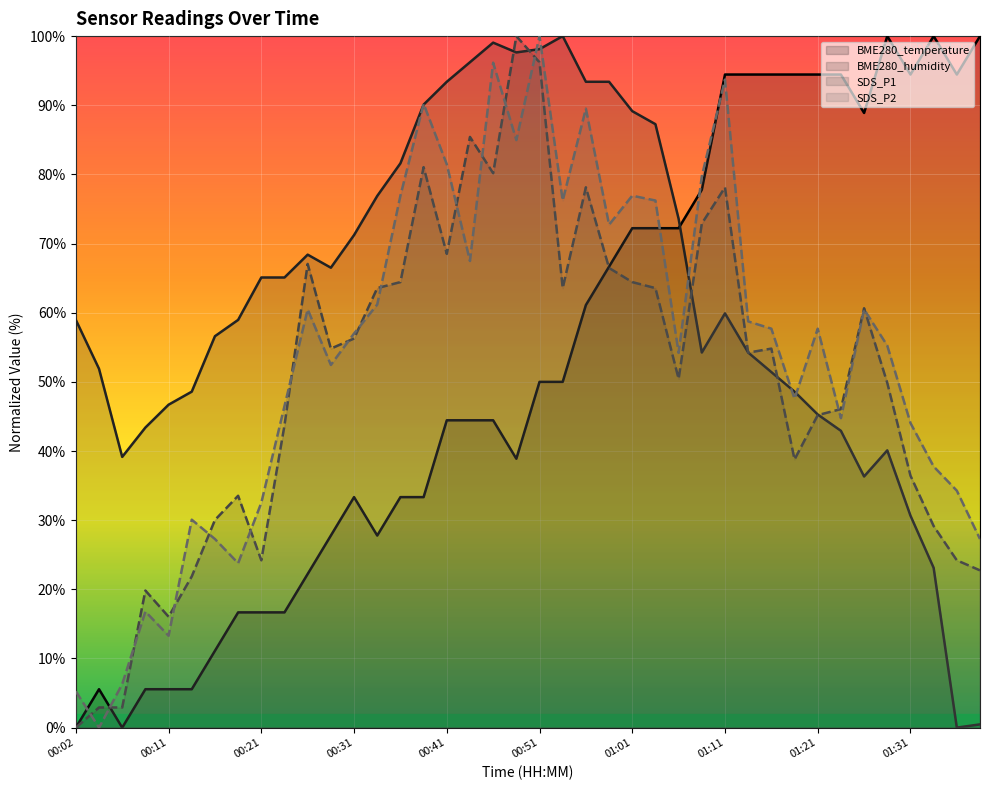

Which label corresponds to the smallest value in the chart?

00:02